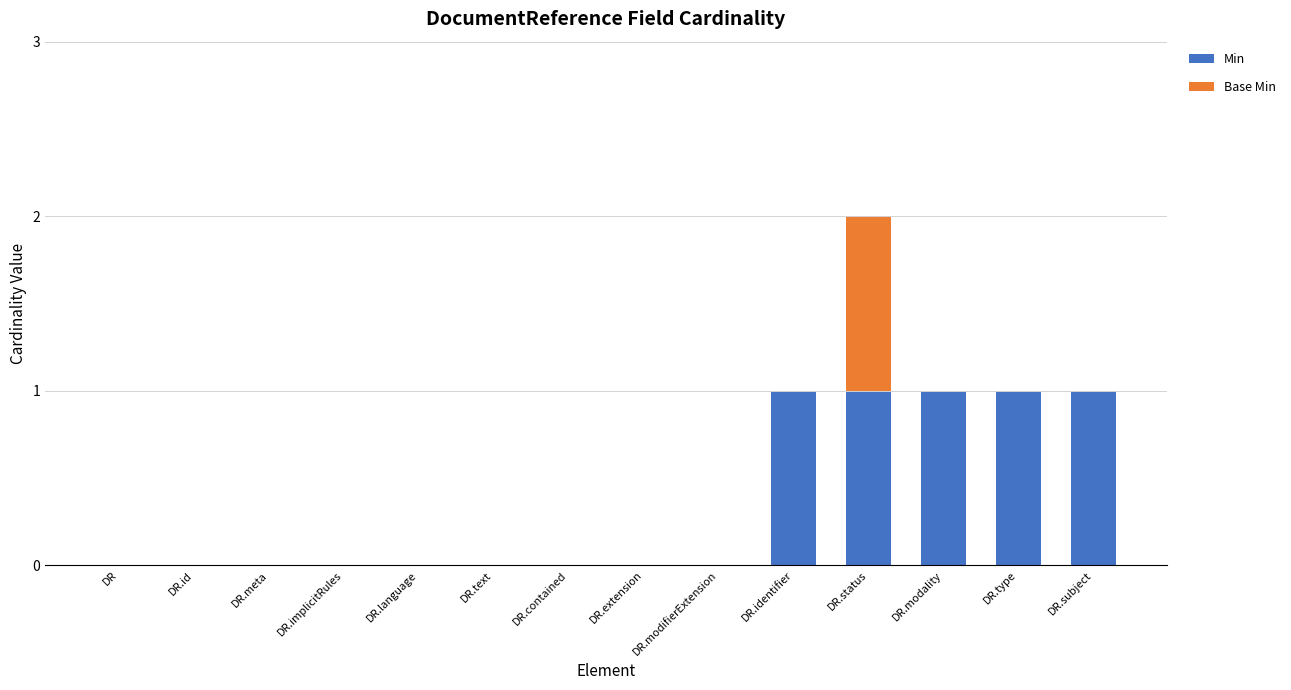

At which category is the sum across all series the highest?

DR.status